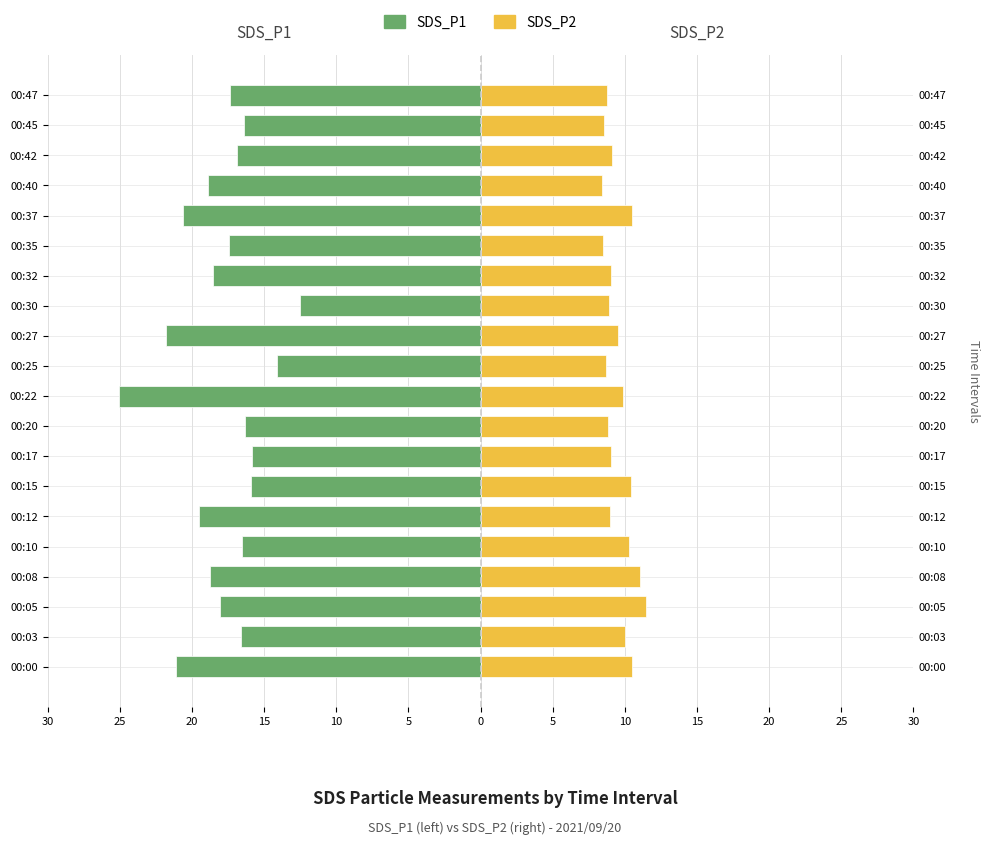

What is the difference between the maximum and minimum values in the SDS_P1 series?

12.5